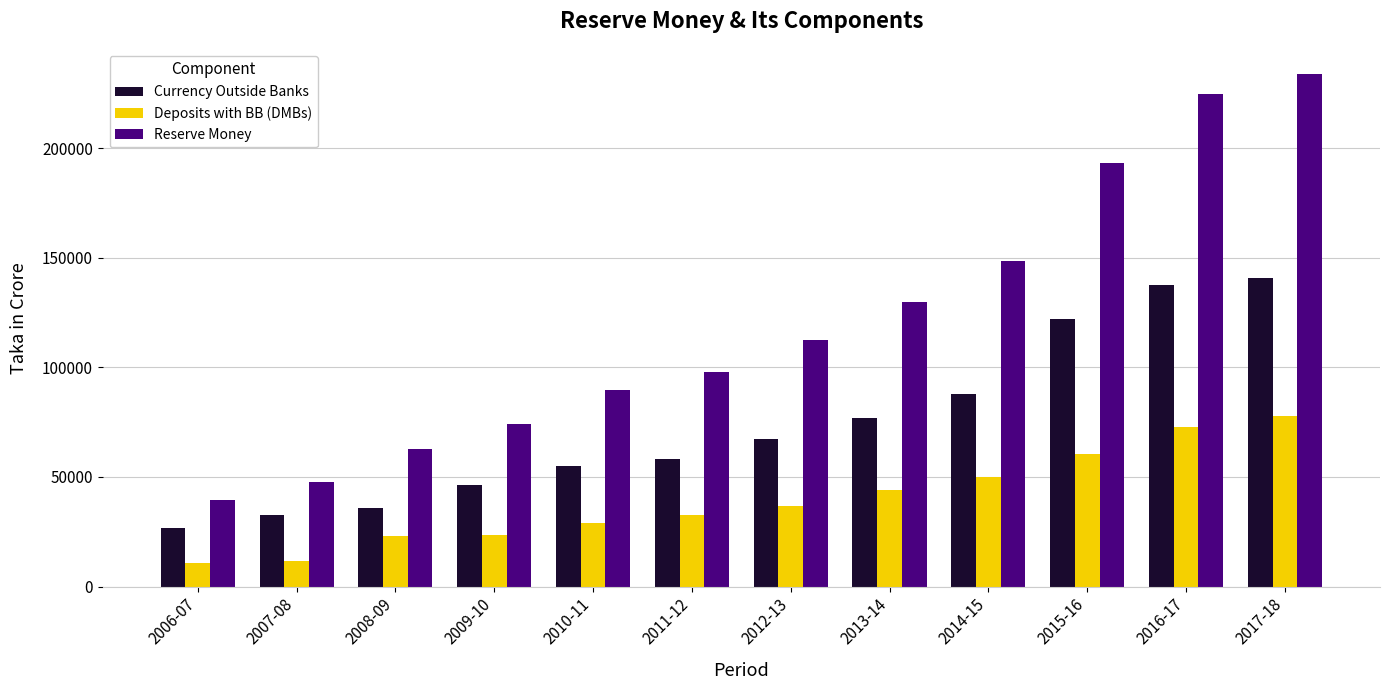

What is the label of the 8th bar from the left?

2013-14